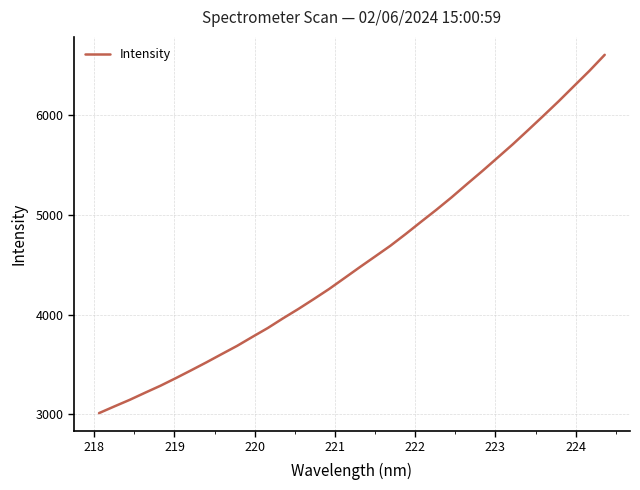

What is the difference between the maximum and minimum values?

3587.5